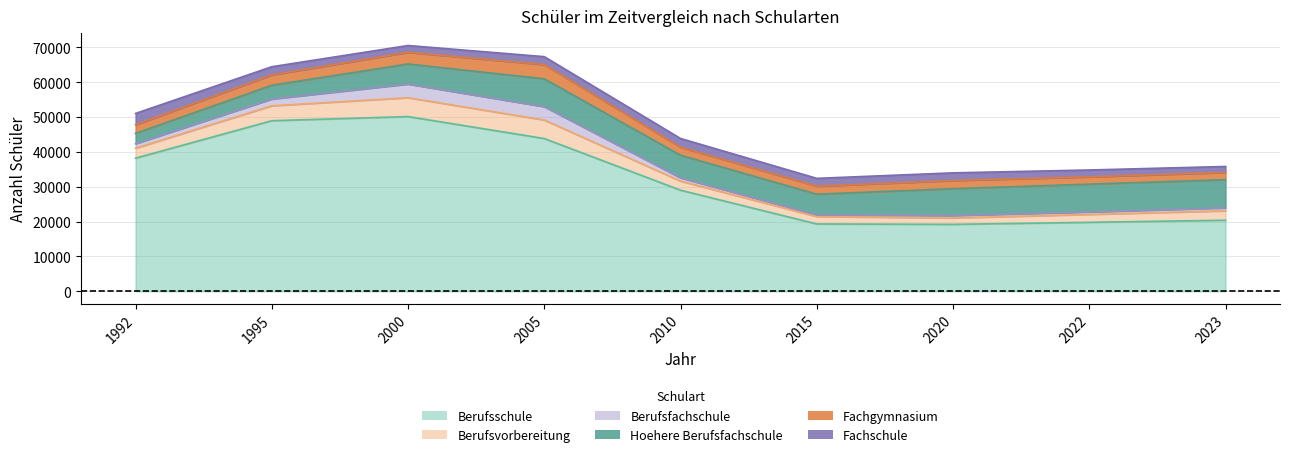

Is the value of Berufsvorbereitung at 2000 greater than the value of Fachschule at 2010?

Yes